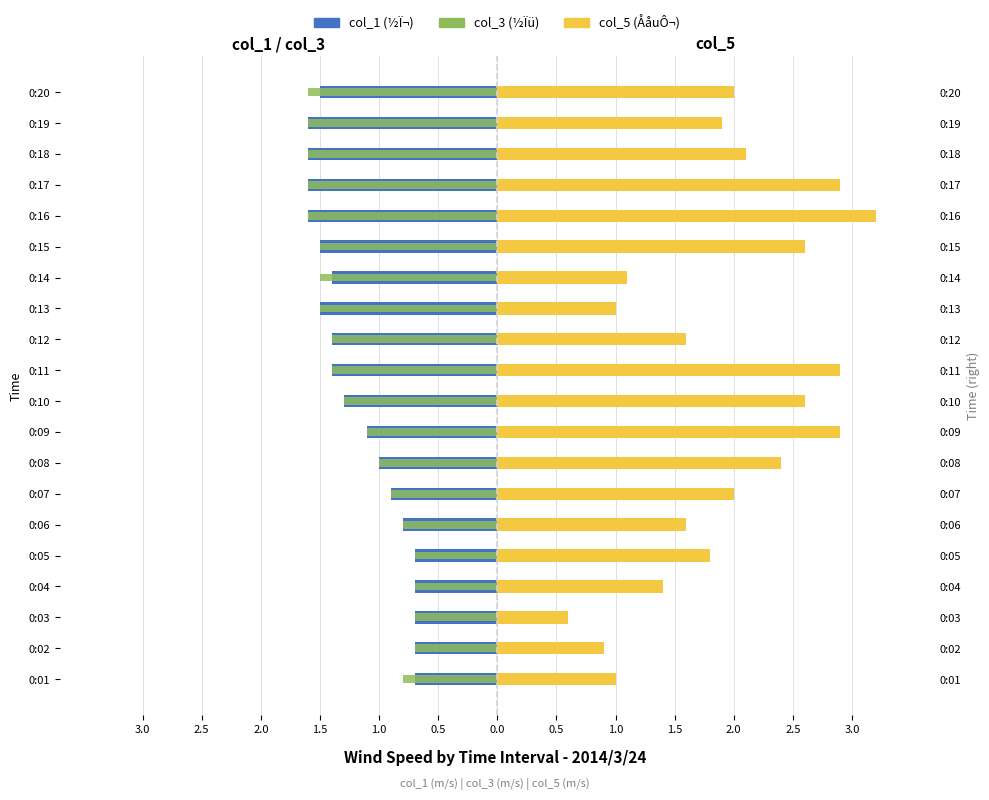

How many bars are there in total?

60